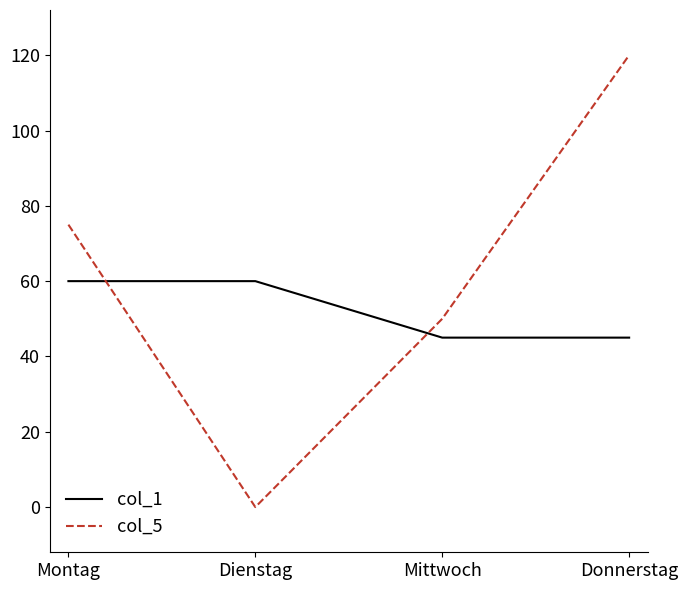

What is the difference between the maximum and minimum values in the col_1 series?

15